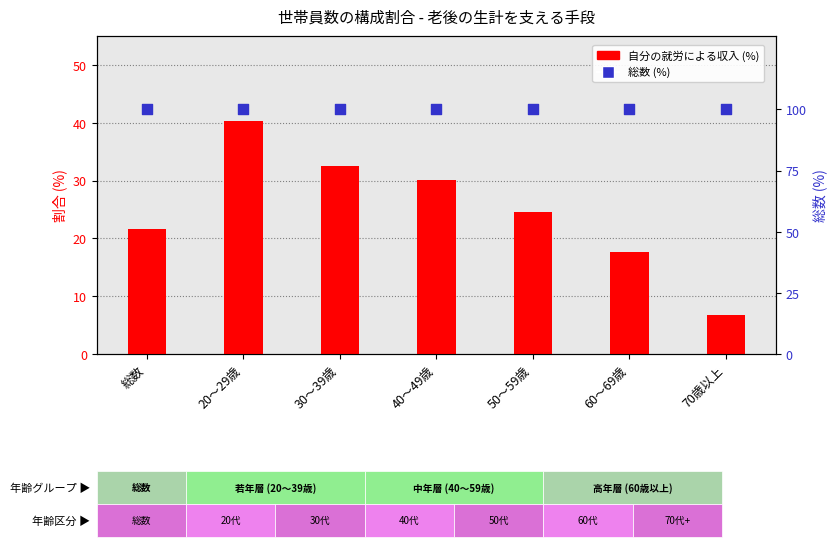

Which series has the largest total across all categories?

総数 (%)